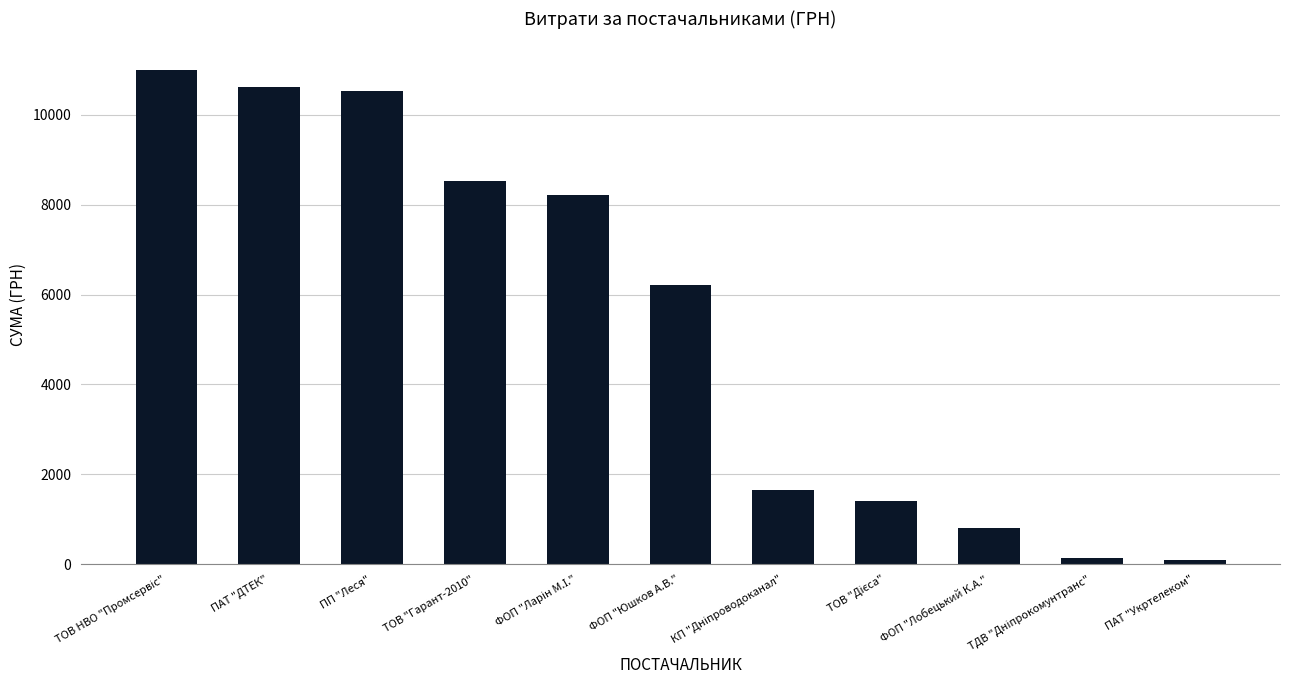

What is the average value?

5379.0